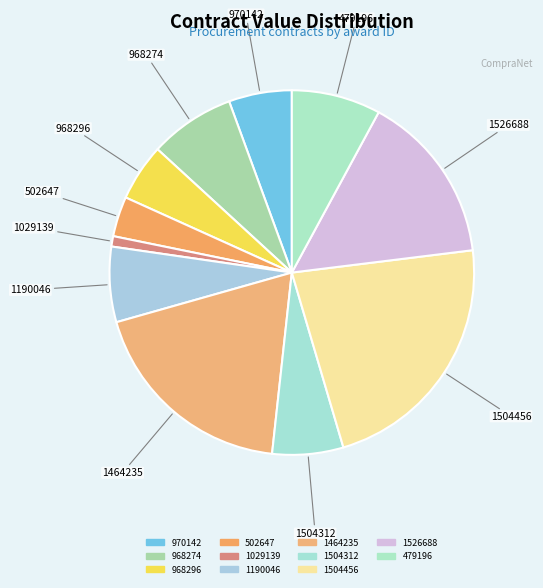

Count the number of slices in the pie.

11